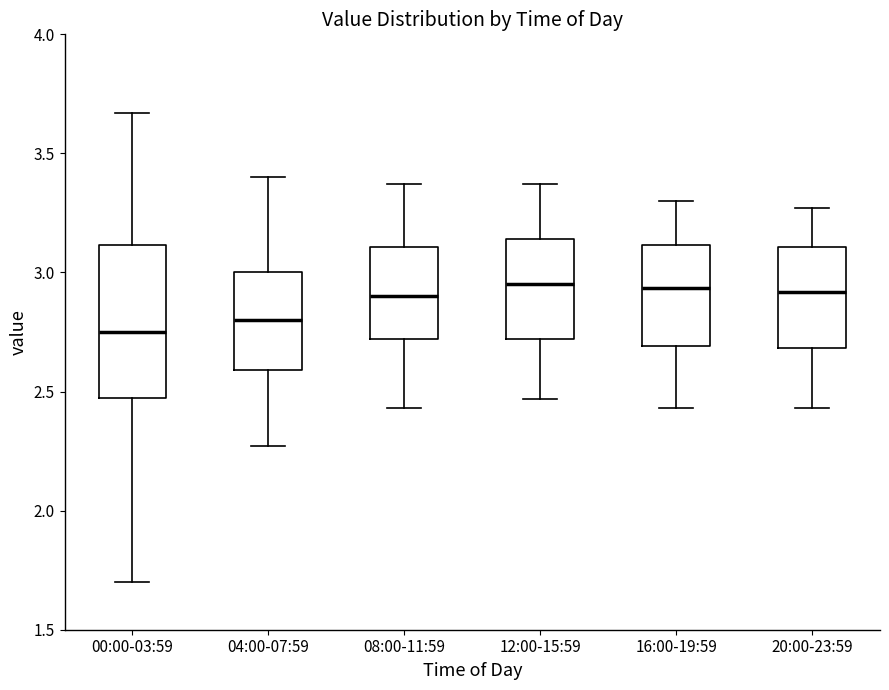

Where is the upper edge of the box for 12:00-15:59 on the y-axis? The values are not printed on the chart, so give them approximately, as read against the axis.

3.15